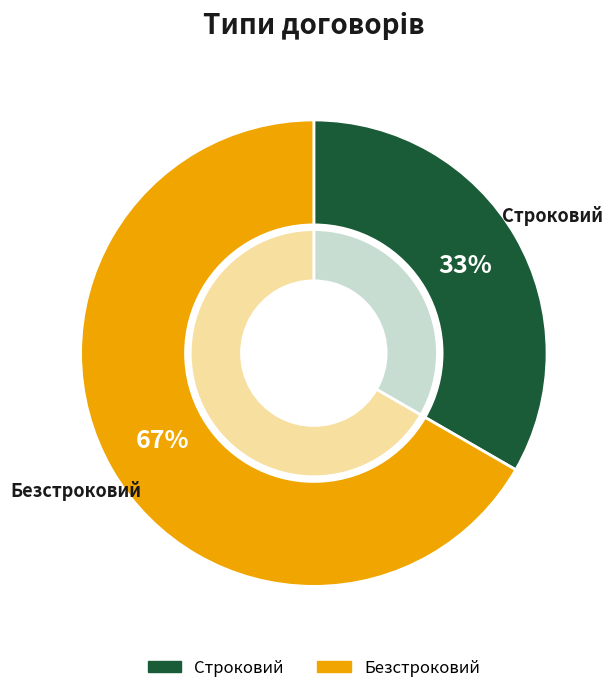

Between Безстроковий and Строковий, which is larger?

Безстроковий